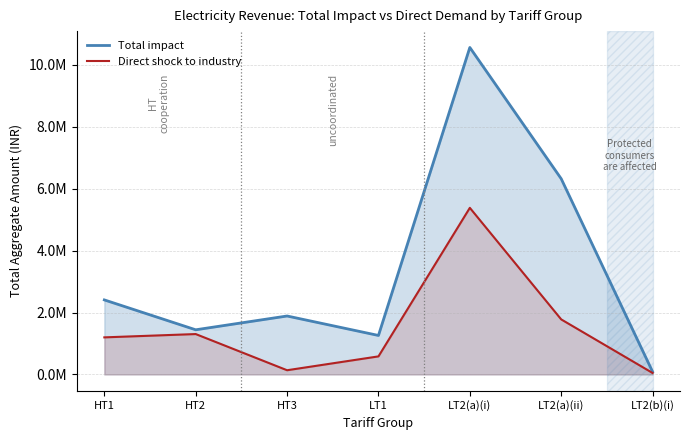

How many data points does each series have?

7